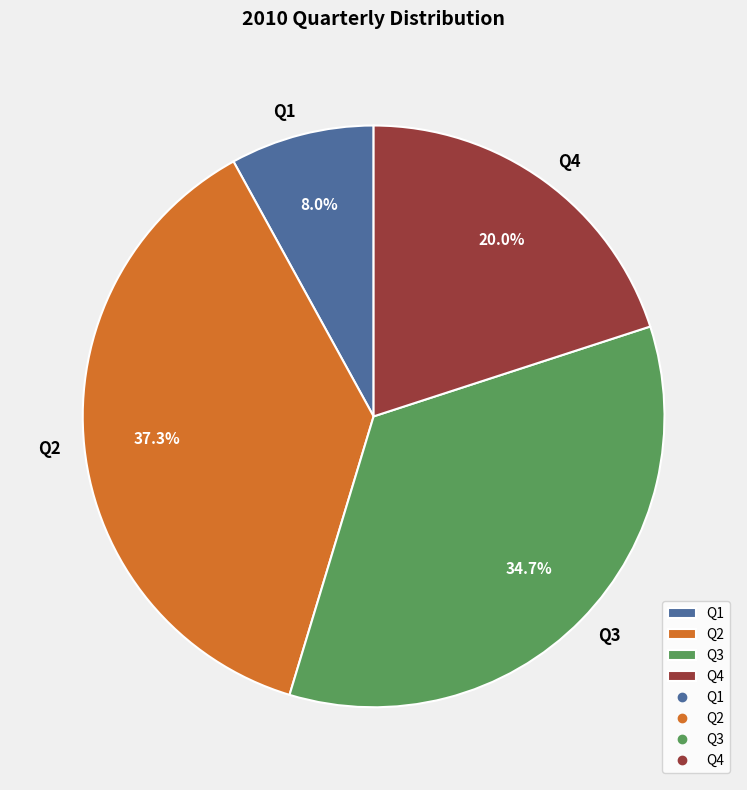

To the nearest percent, what is the combined percentage of Q1 and Q4?

28%